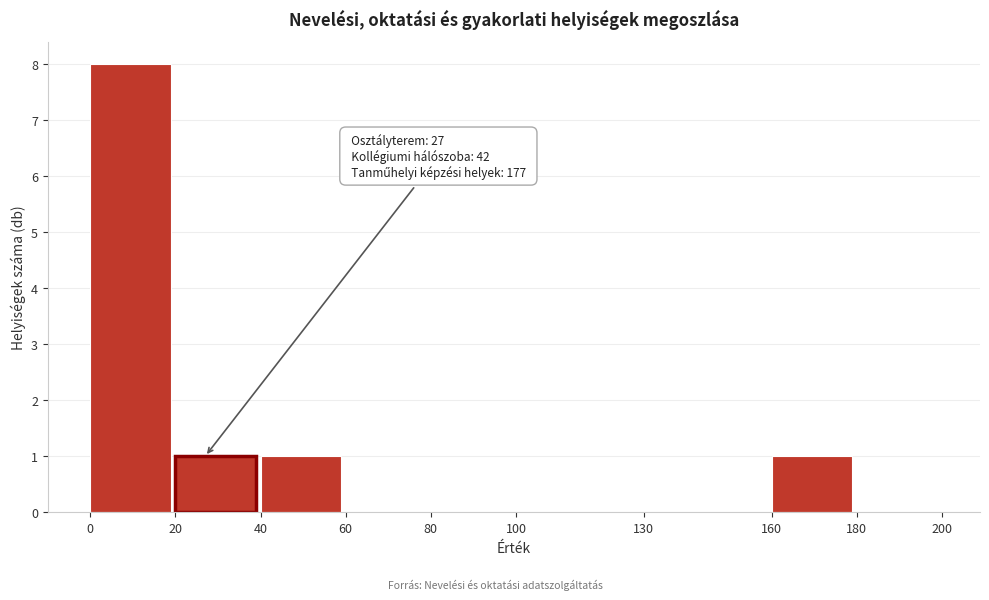

Which range on the x-axis has the tallest bar?

0 to 20